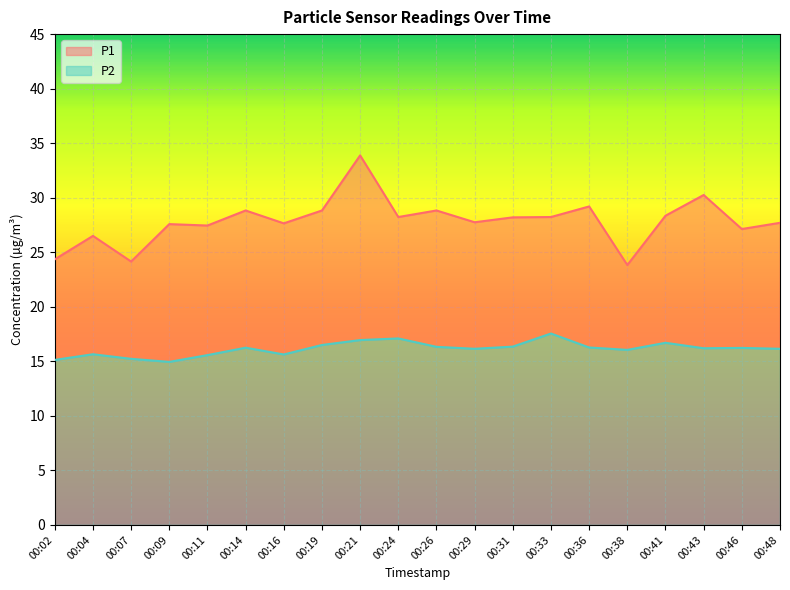

True or false: P2 and P1 cross at least once.

False